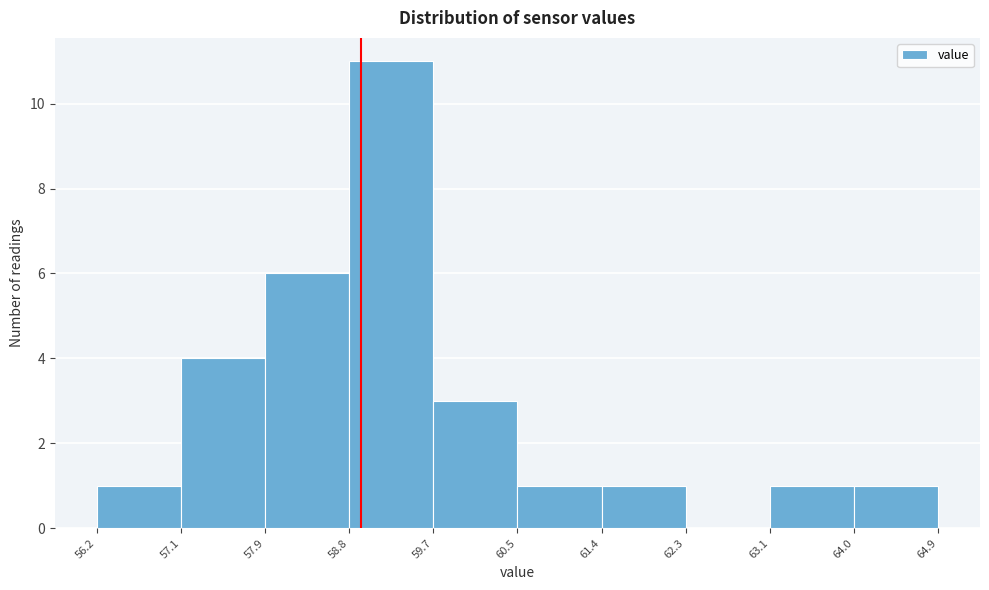

Reading left to right, transcribe this chart: for each bar, give the range it covers on the x-axis and its height. The values are not printed on the chart, so give them approximately, as read against the axis.

56.2 to 57.1: 1
57.1 to 57.9: 4
57.9 to 58.8: 6
58.8 to 59.7: 11
59.7 to 60.5: 3
60.5 to 61.4: 1
61.4 to 62.3: 1
62.3 to 63.1: 0
63.1 to 64.0: 1
64.0 to 64.9: 1